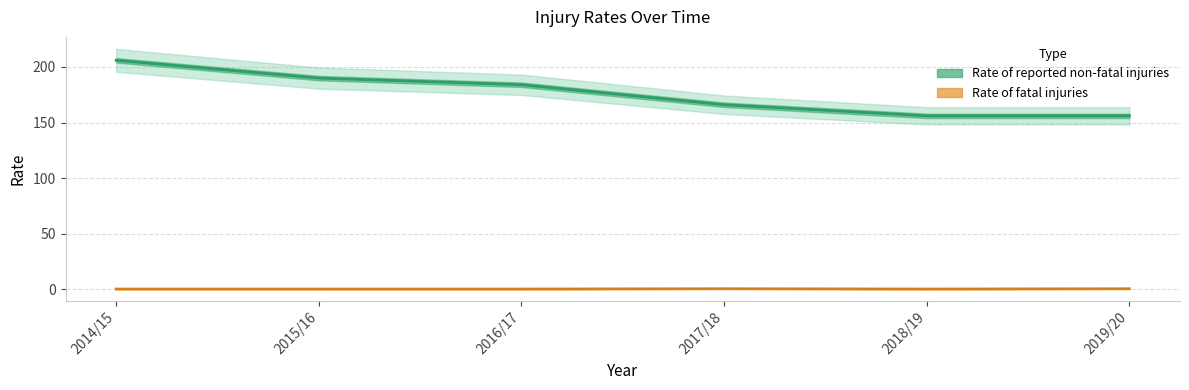

Between 2014/15 and 2018/19, which series saw the biggest shift?

Rate of reported non-fatal injuries